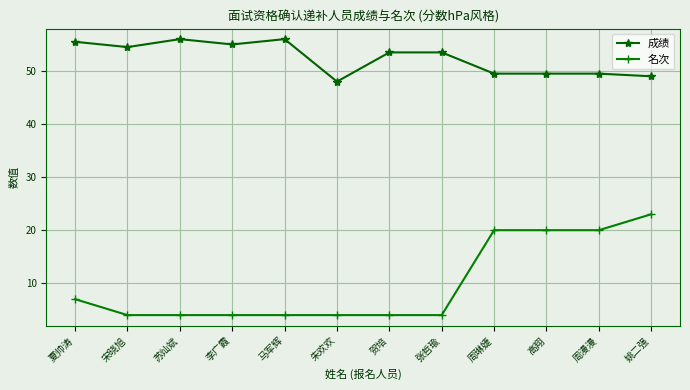

What is the minimum value shown in the chart?

4.0